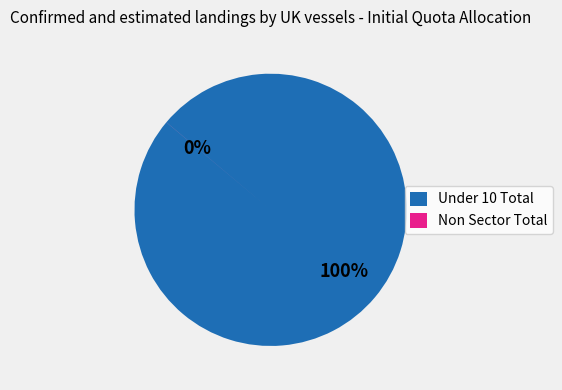

Does Under 10 Total account for over 50% of the chart?

Yes